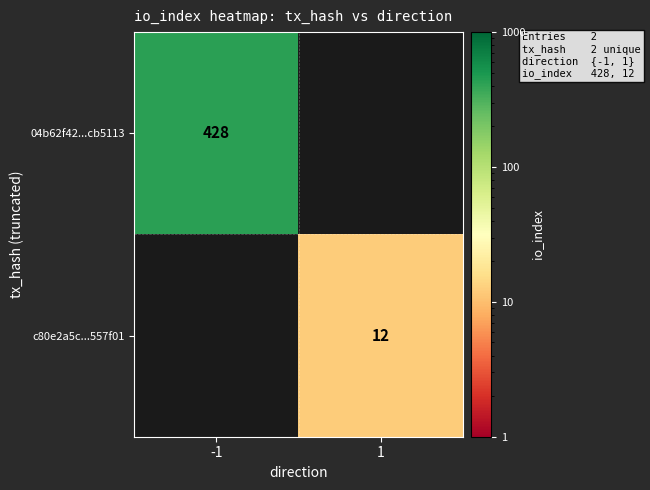

The value of 04b62f42...cb5113 at -1 is 298. True or false?

False